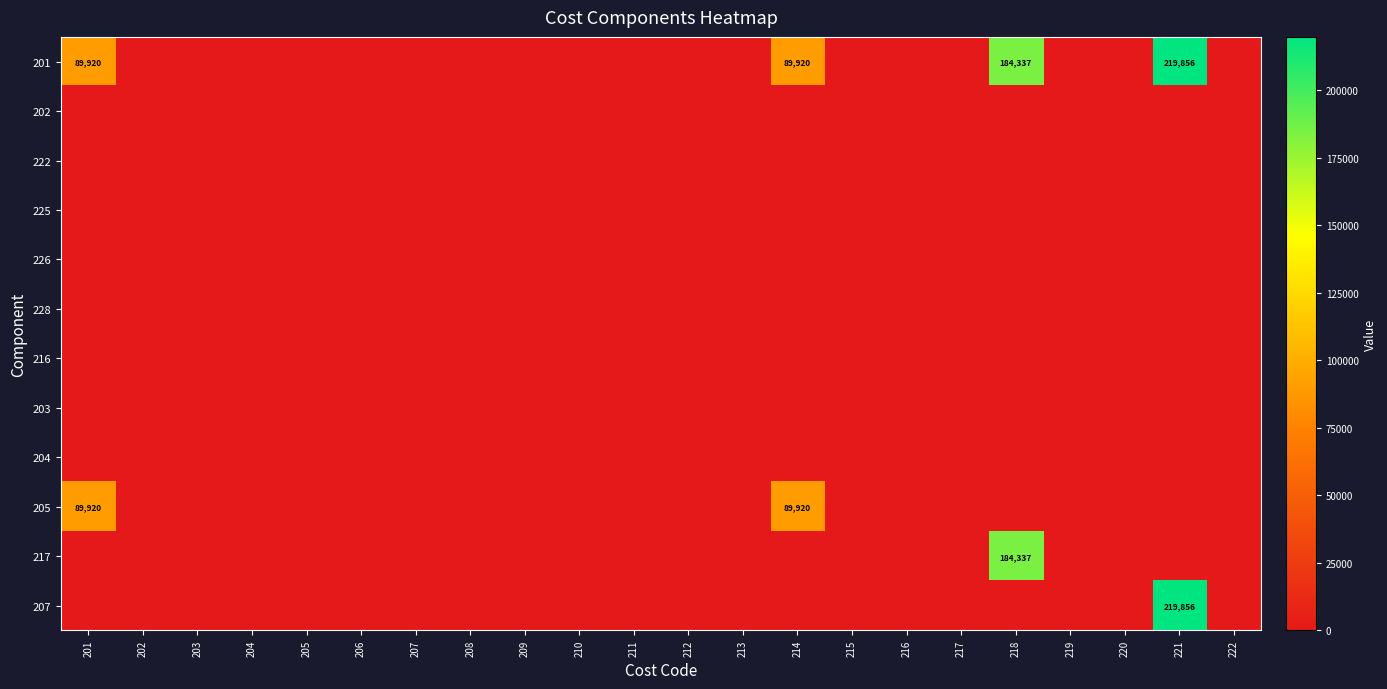

At 210, list the series in order from largest to smallest.

201, 202, 222, 225, 226, 228, 216, 203, 204, 205, 217, 207